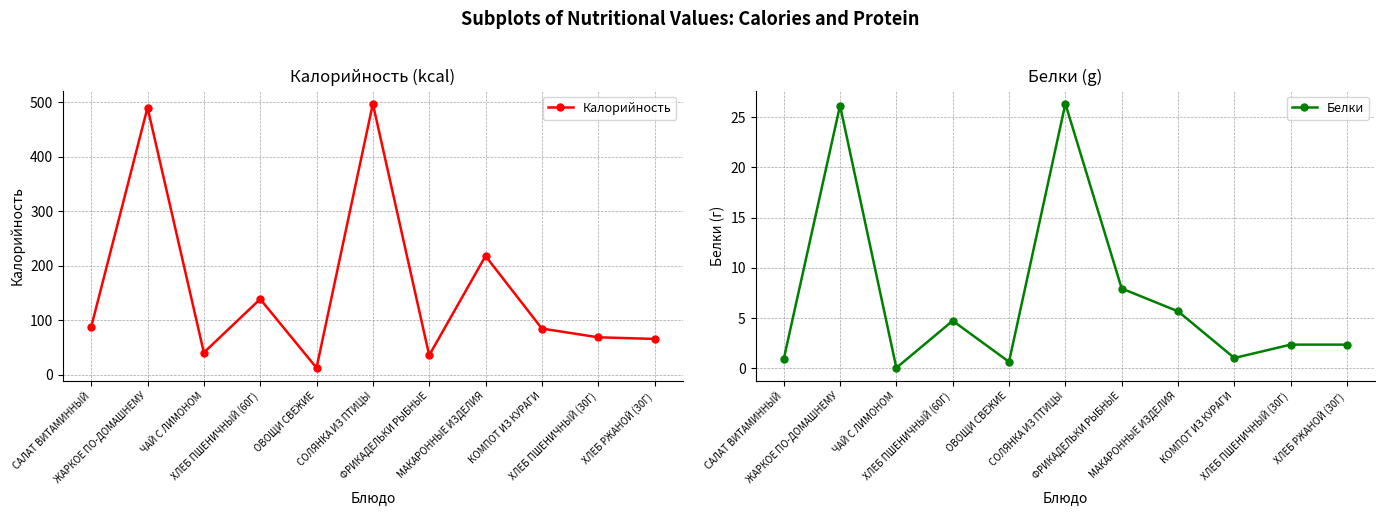

What position from the right is ОВОЩИ СВЕЖИЕ?

7